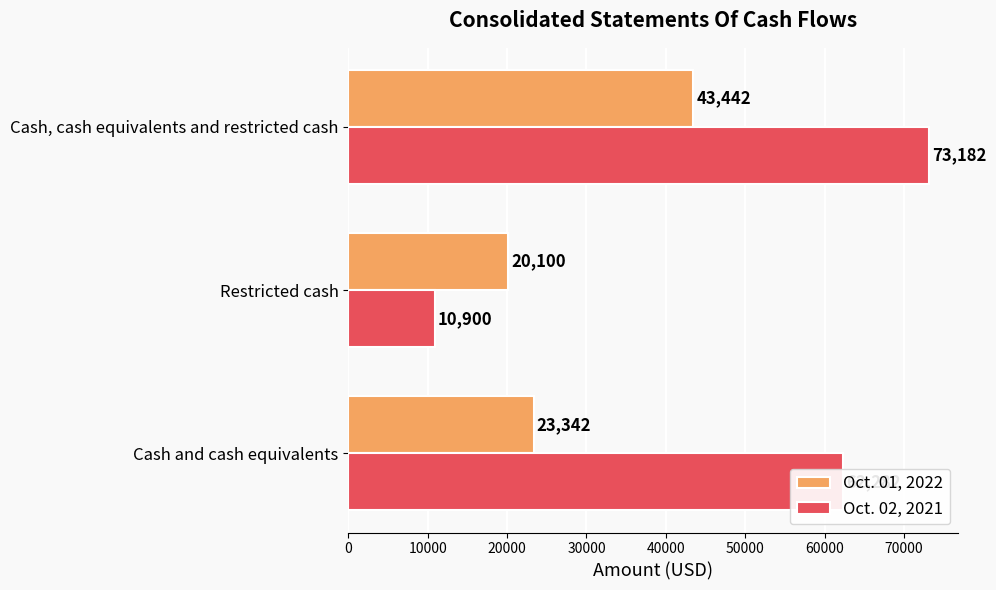

The Oct. 01, 2022 series shows 43442 at Cash, cash equivalents and restricted cash. True or false?

True